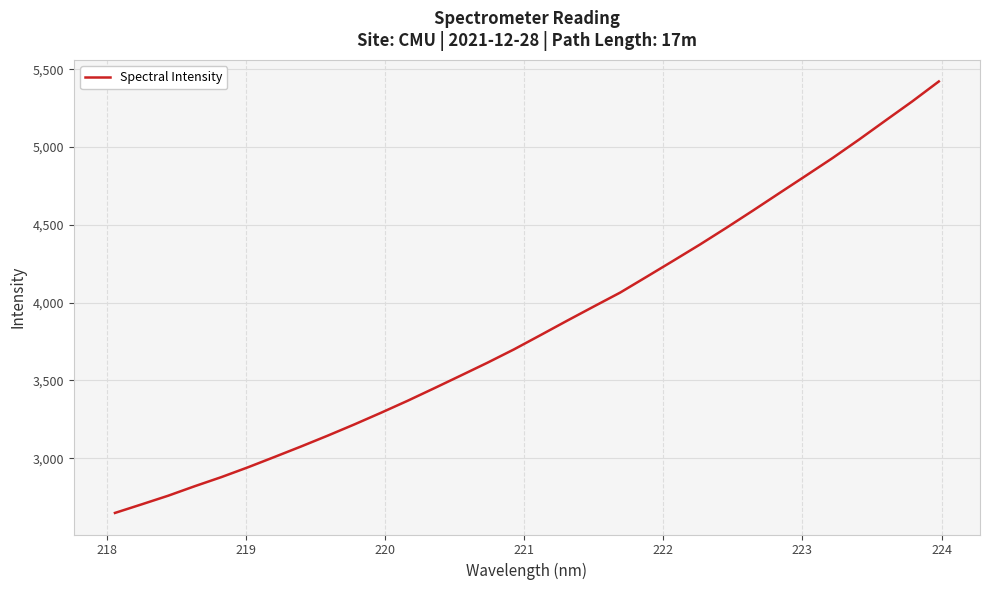

How many values are below 3790?

16